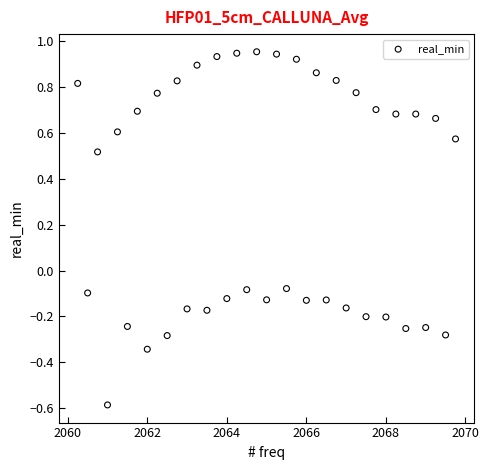

What is the range of Y values (max minus min)?

1.5